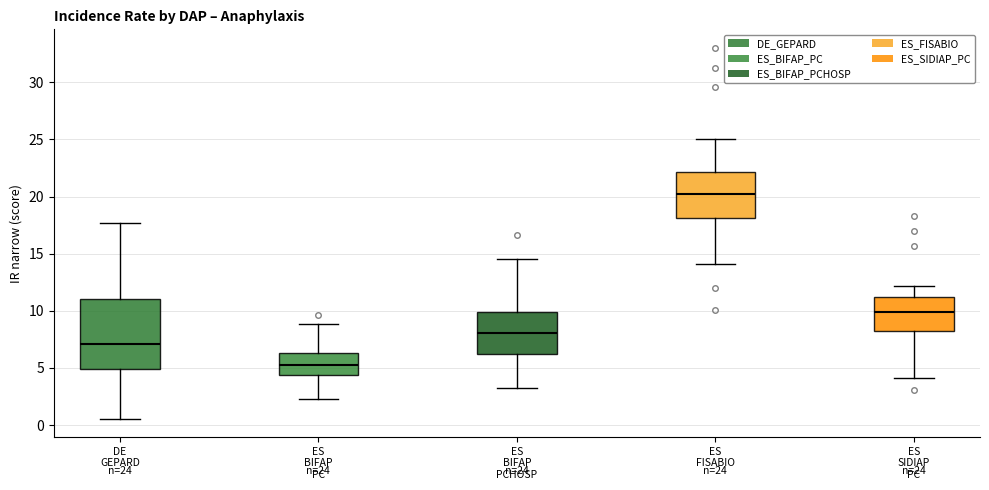

Comparing the boxes themselves (not the whiskers), which one is the tallest?

DE GEPARD